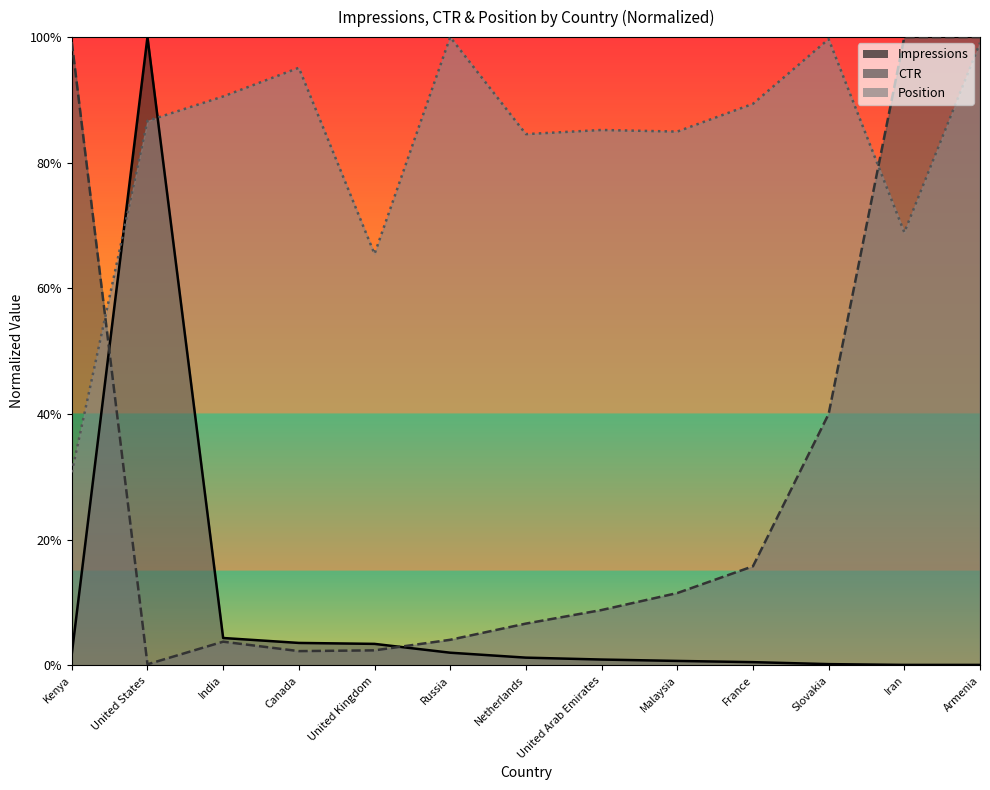

What is the spread (max minus min) of values at Netherlands?

0.8